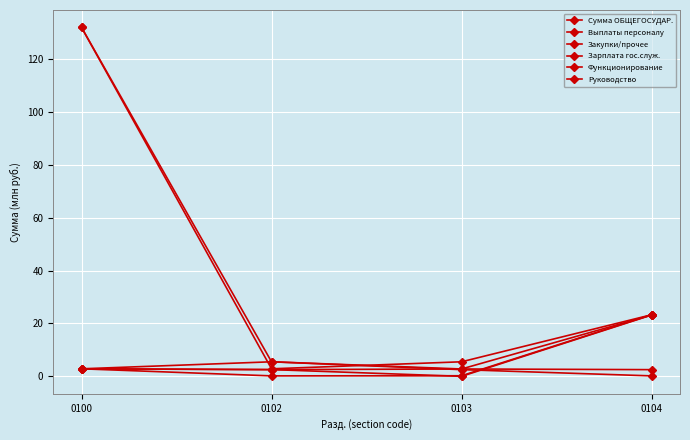

What is the average value of the Функционирование series?

35.1